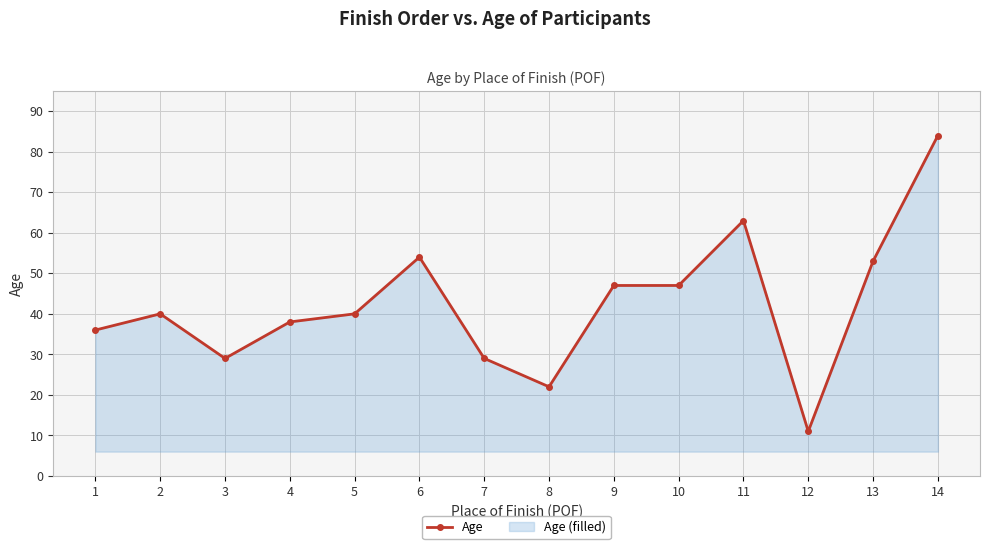

Reading left to right, transcribe all the data shown in this chart.

36	40	29	38	40	54	29	22	47	47	63	11	53	84